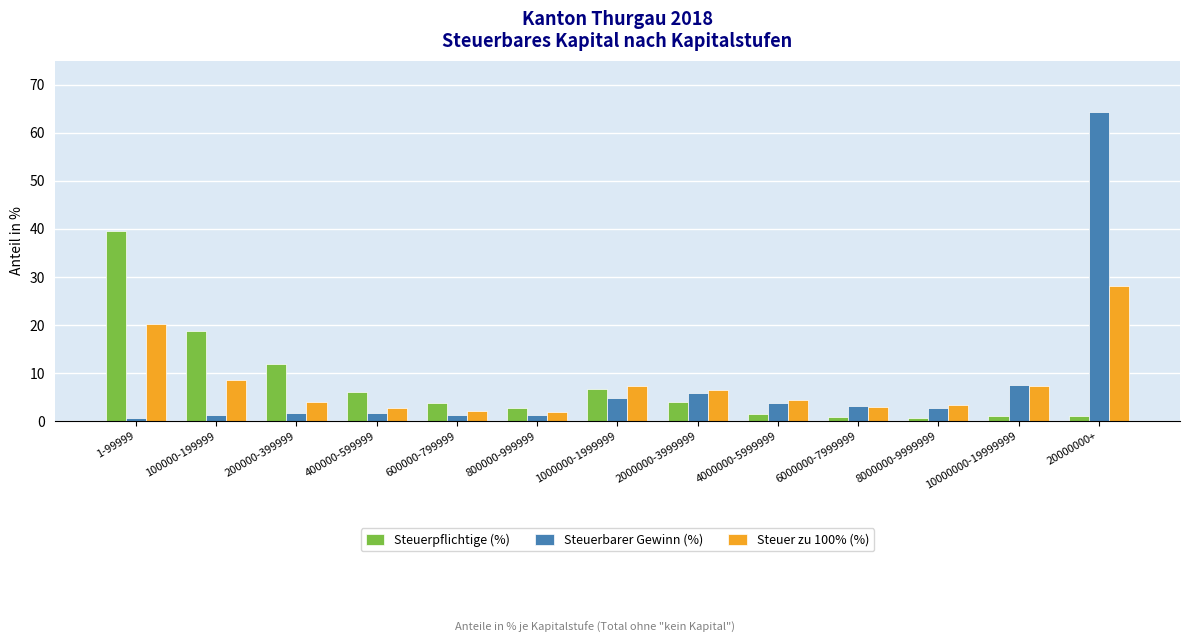

What is the difference between the maximum and minimum values in the Steuerpflichtige (%) series?

39.0